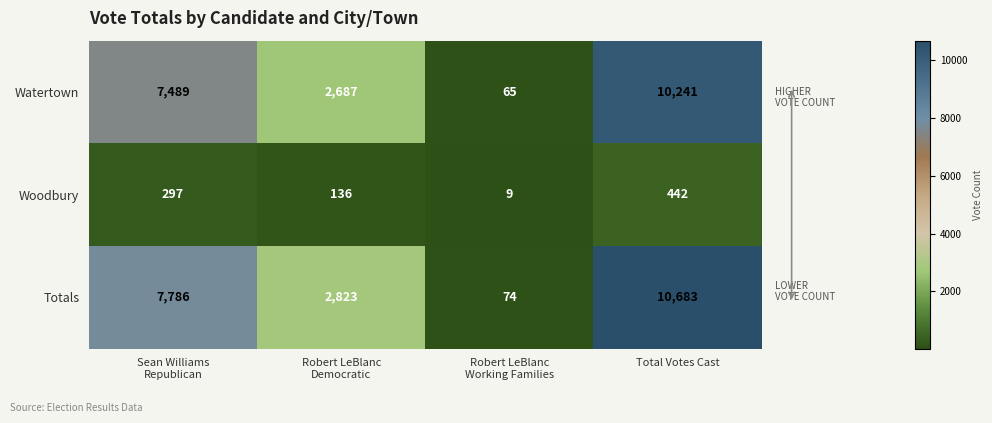

Which series has the widest spread of values?

Totals